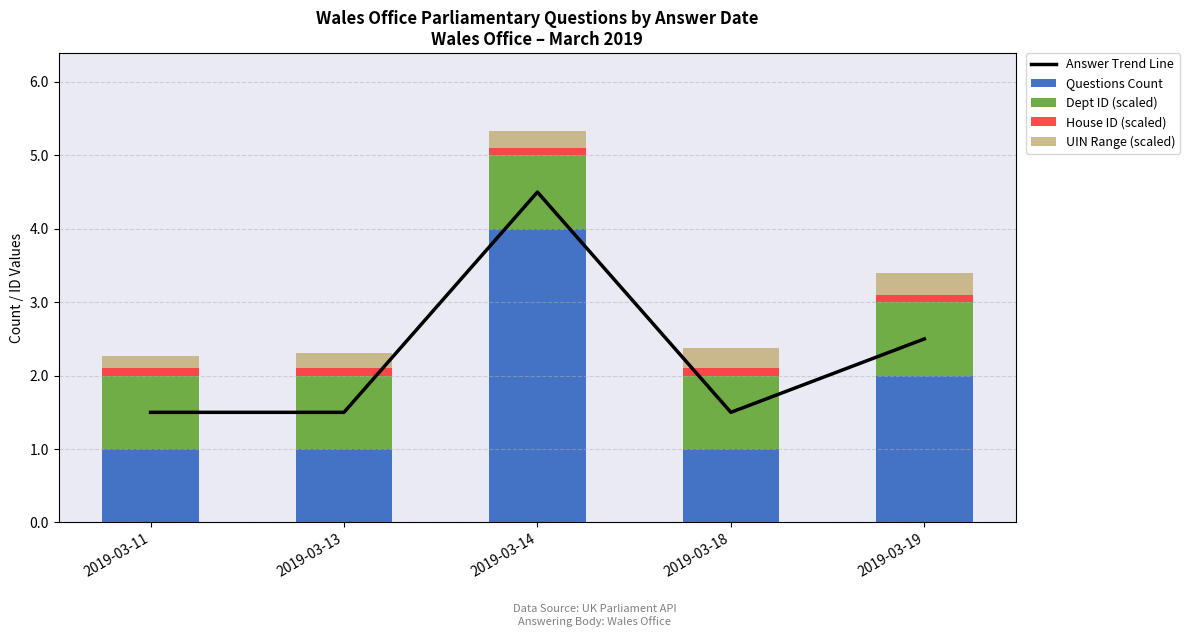

The value of Answer Trend Line at 2019-03-18 is 0.8. True or false?

False